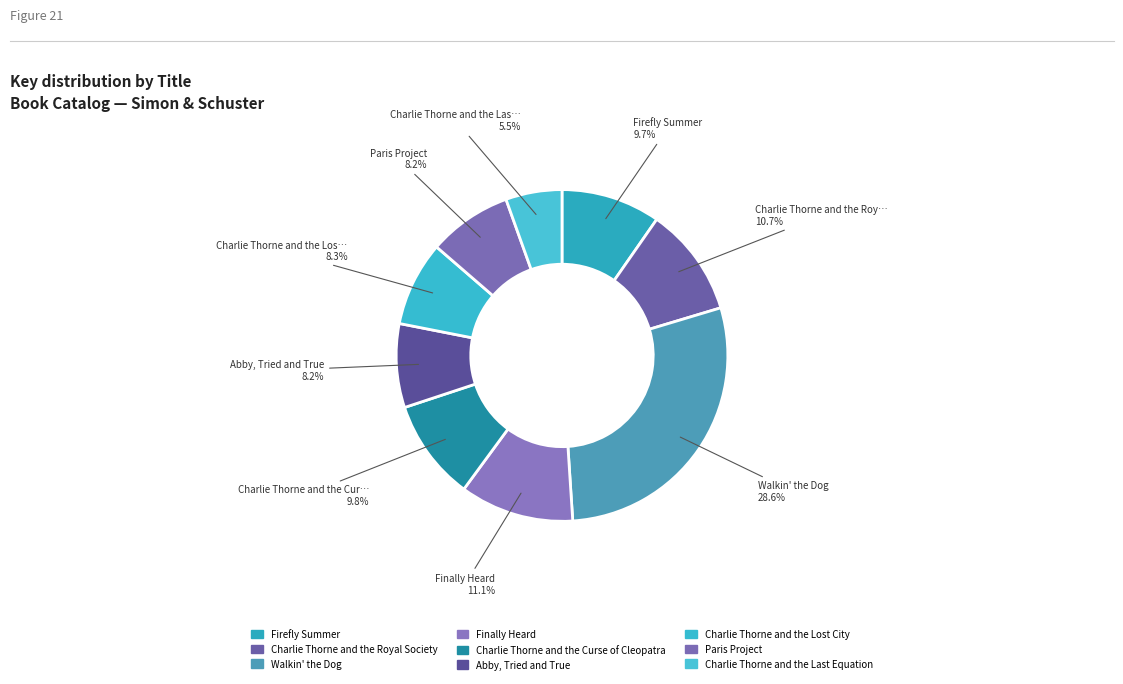

How many slices are in this pie chart?

9